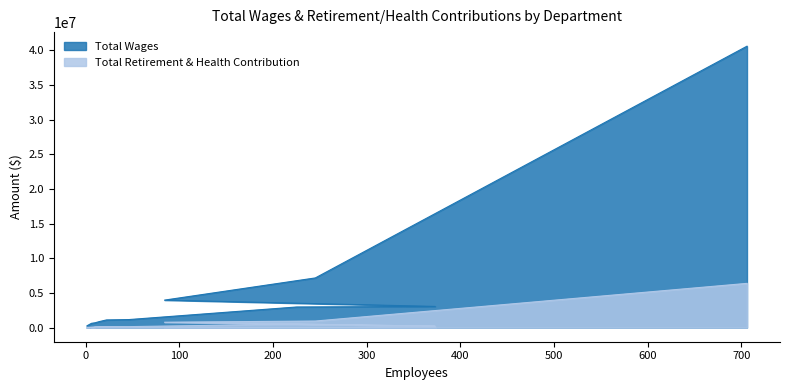

How many values in the Total Wages series exceed 1113795?

6